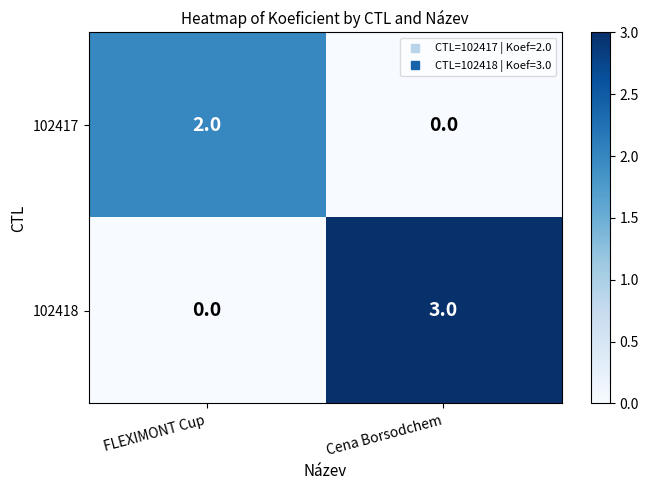

At which category is the sum across all series the highest?

Cena Borsodchem